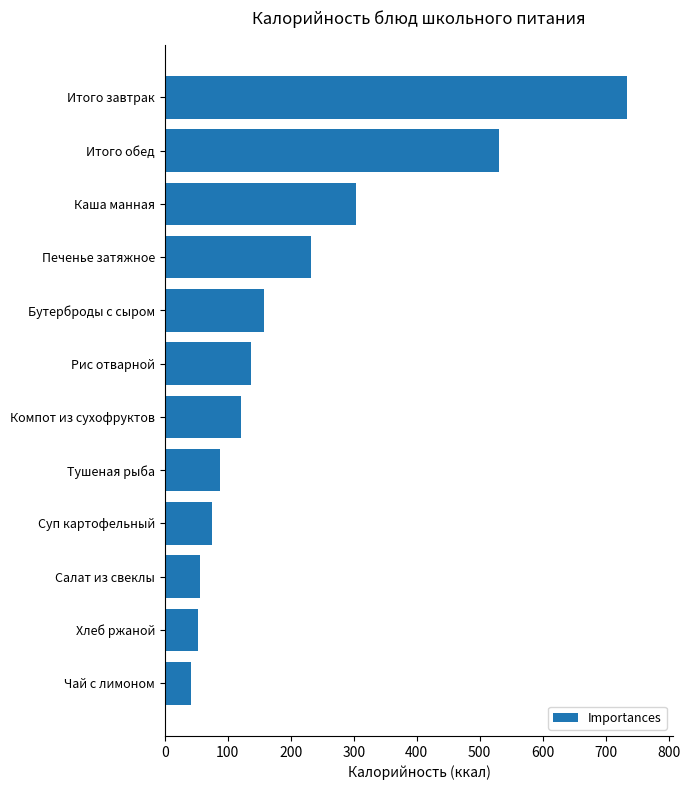

What is the minimum value shown in the chart?

41.6